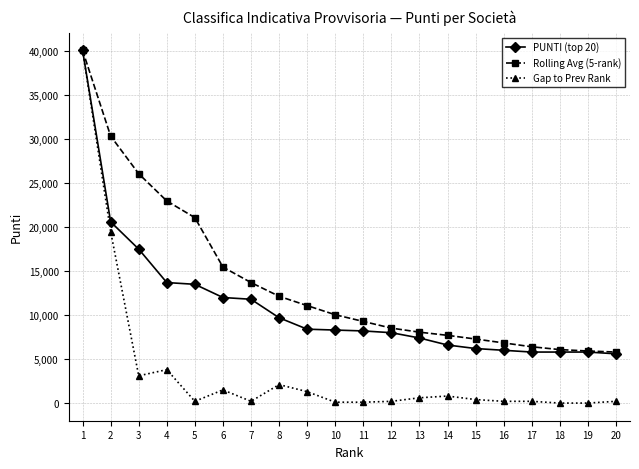

Is the value of PUNTI (top 20) at 10 greater than the value of Gap to Prev Rank at 7?

Yes